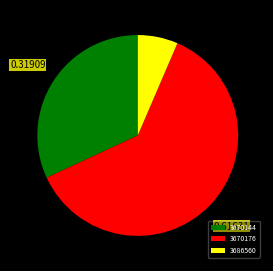

Combined, do 3670176 and 3670144 account for over 50%?

Yes